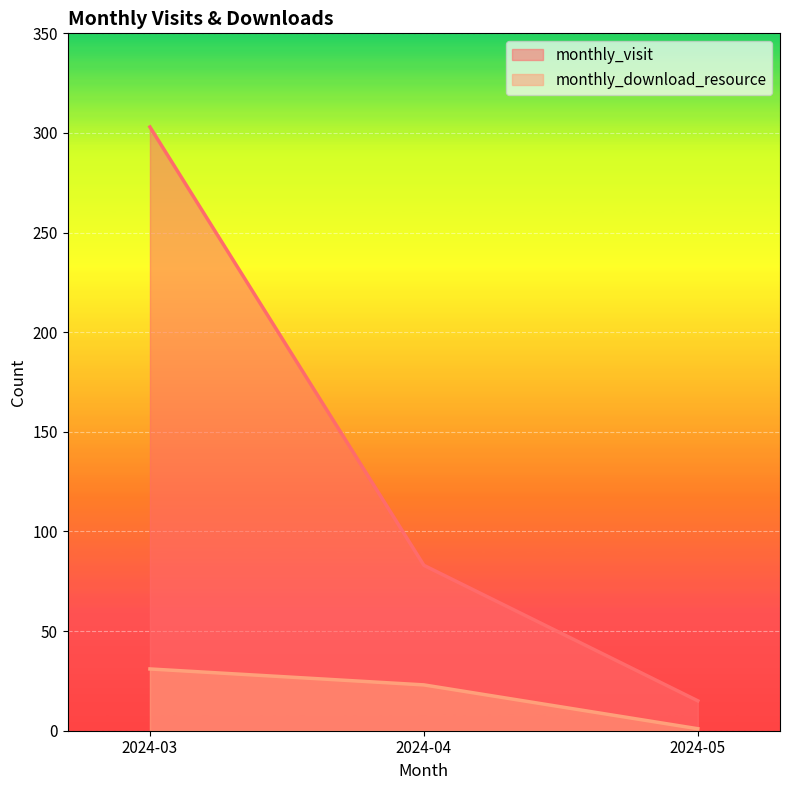

Reading left to right, extract all data points from this chart.

monthly_visit: 2024-03=303	2024-04=83	2024-05=15
monthly_download_resource: 2024-03=31	2024-04=23	2024-05=1